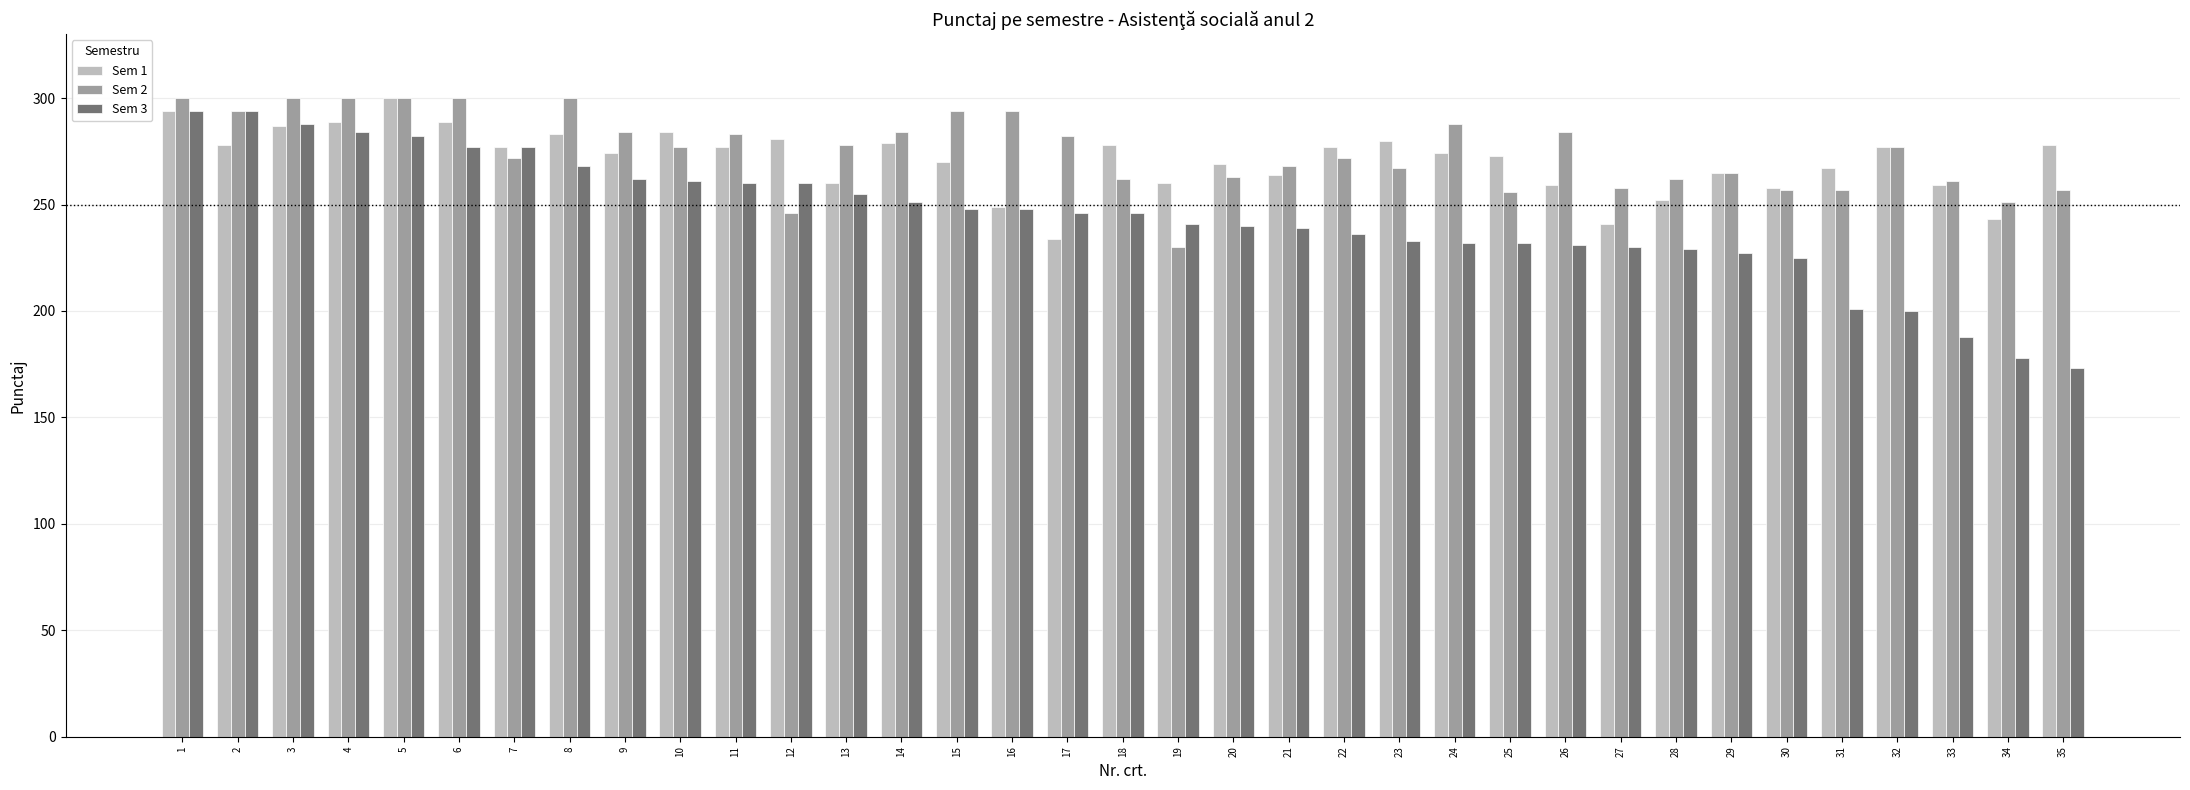

The Sem 1 series shows 418 at 13. True or false?

False